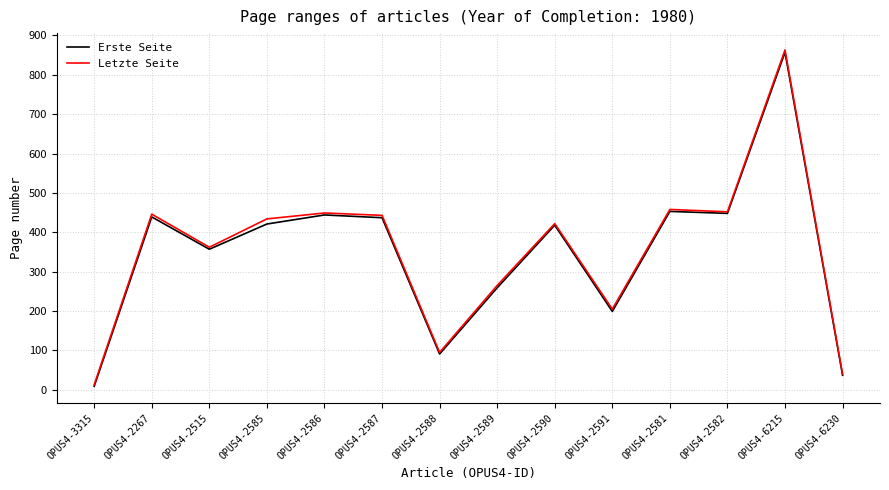

At which category is the sum across all series the highest?

OPUS4-6215